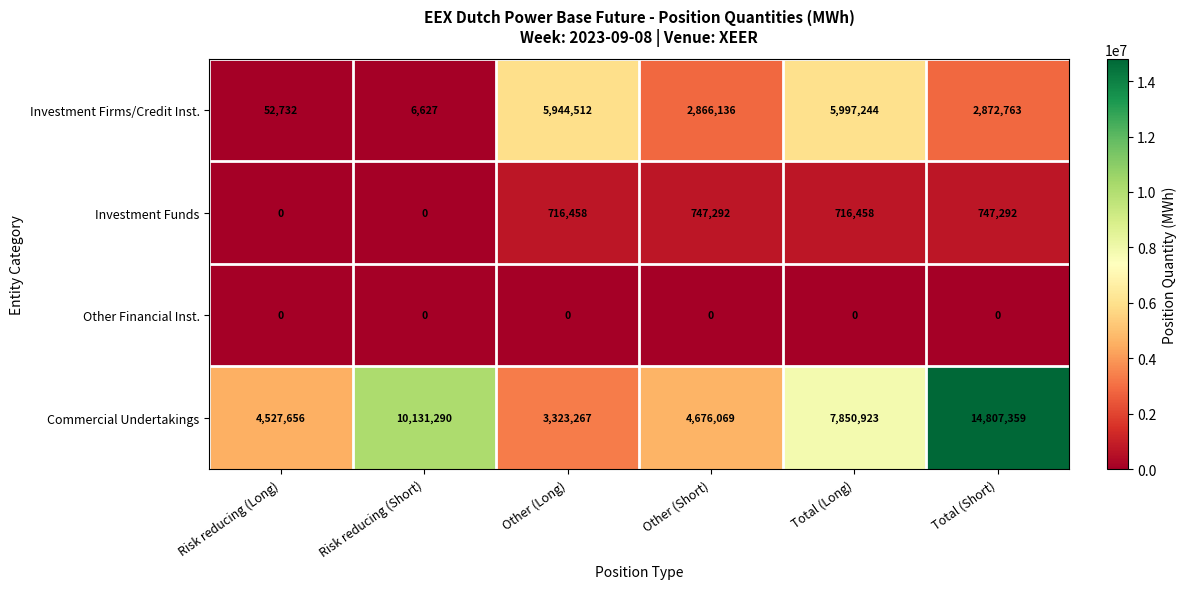

Is it true that Commercial Undertakings equals 4676069 at Other (Short)?

True